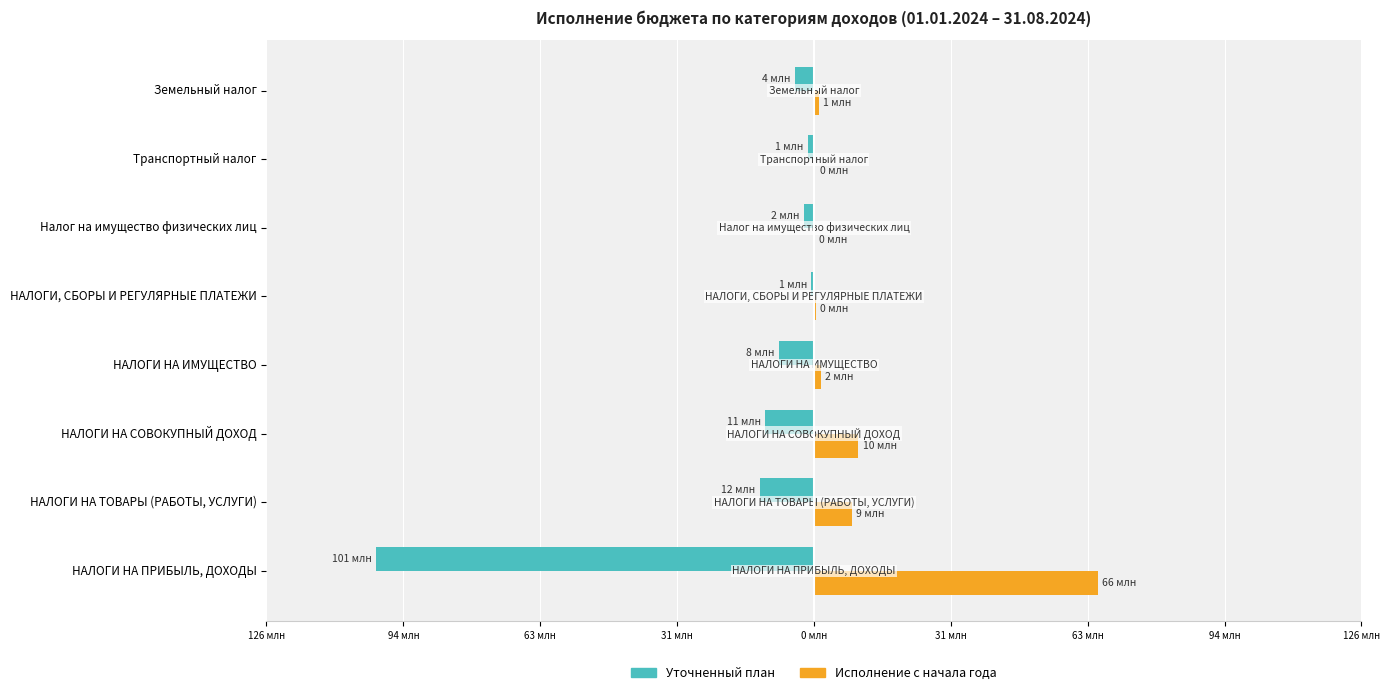

What are all the series names shown in the legend?

Уточненный план, Исполнение с начала года